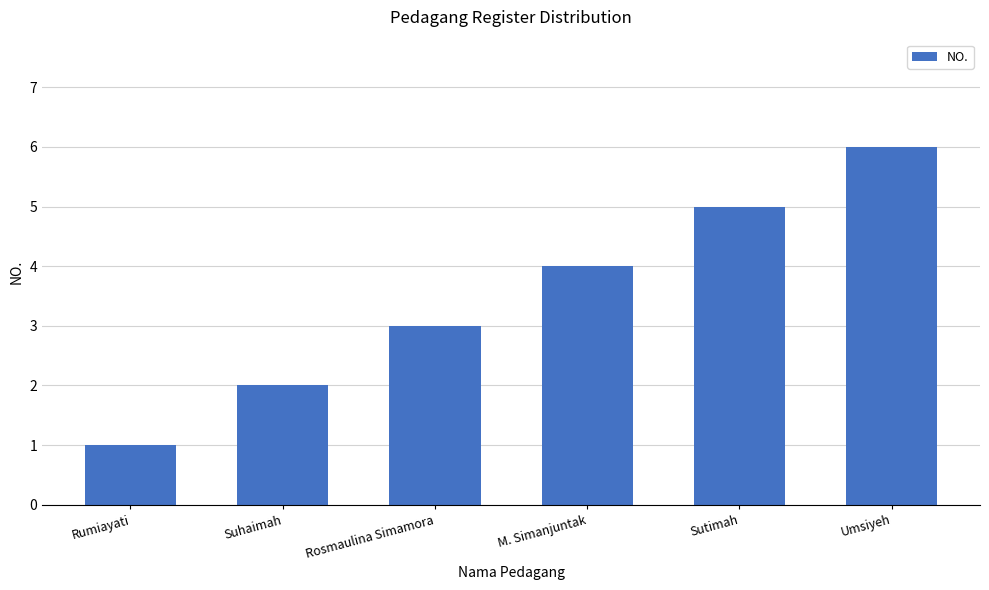

What position from the left is Rumiayati?

1